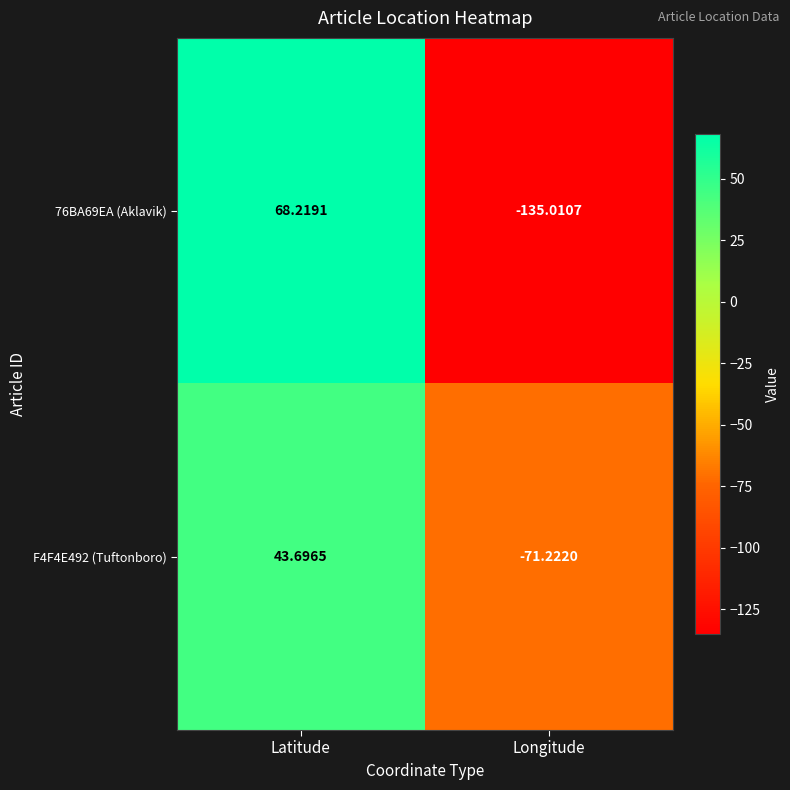

Which category has the highest value across all series?

Latitude